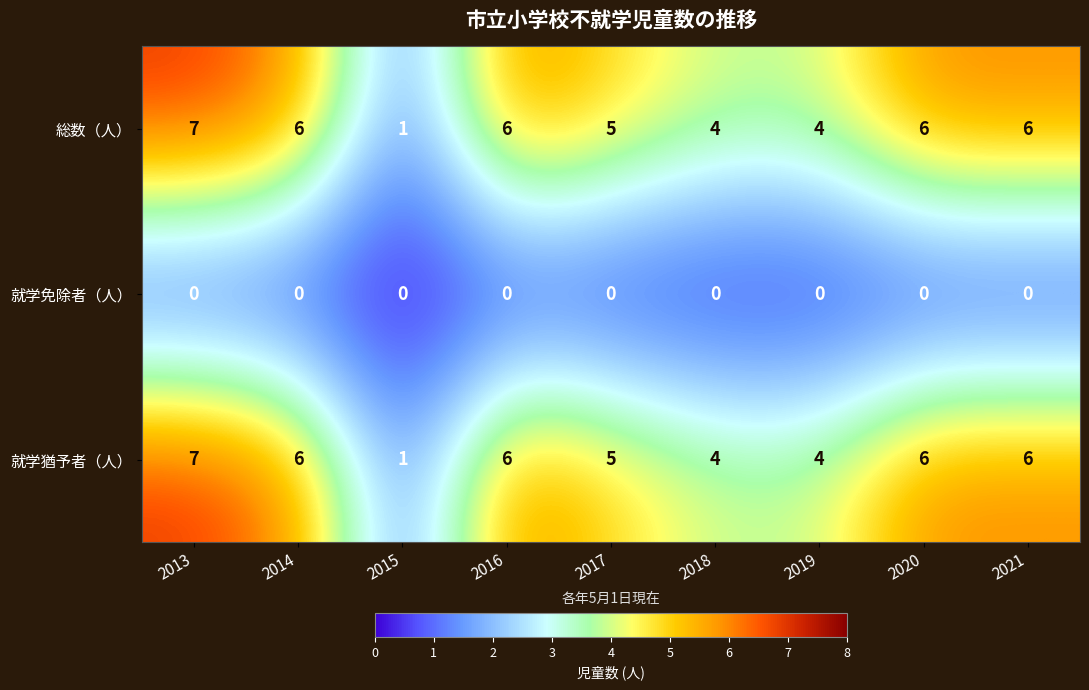

At how many categories does at least one series exceed 3?

8